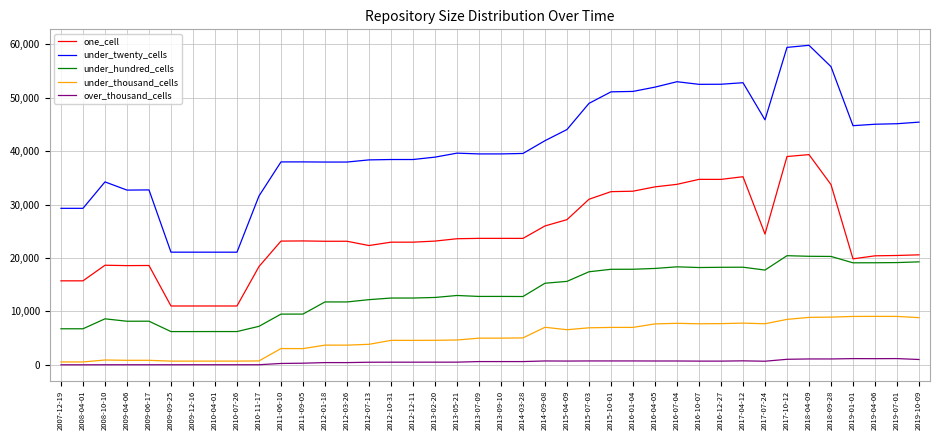

What is the lowest value of the under_twenty_cells series?

21090